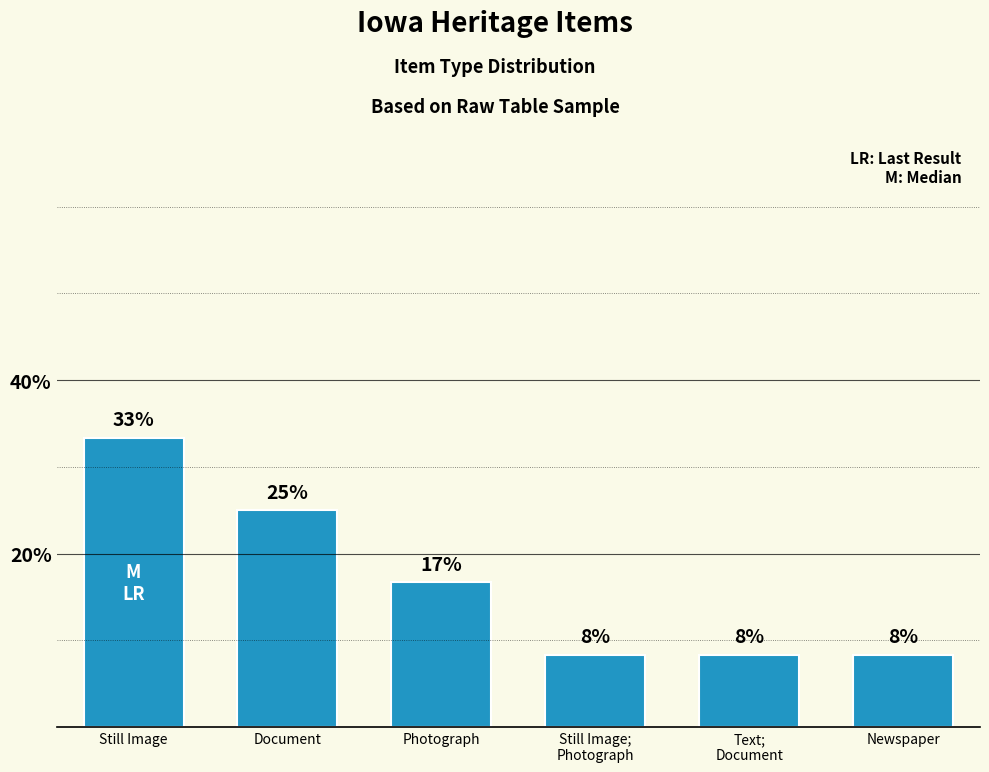

How many bars are there in total?

6